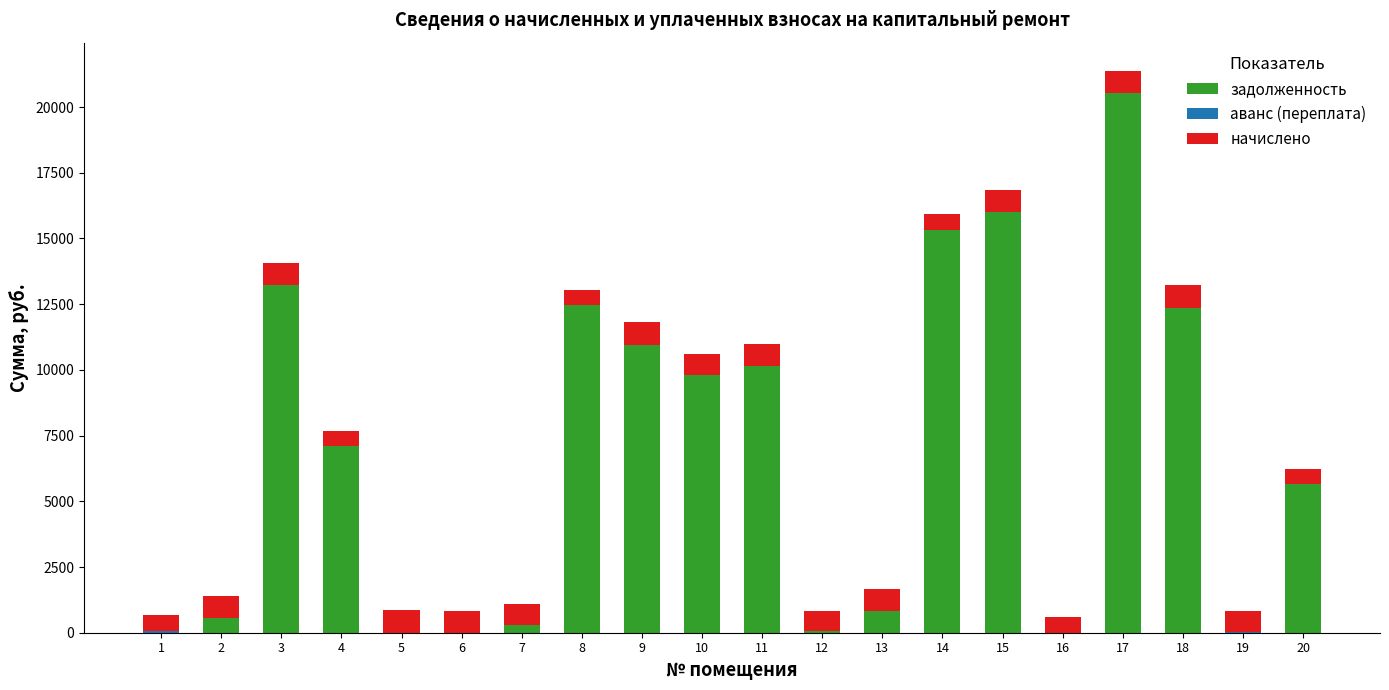

The value of задолженность at 17 is 31120.8. True or false?

False